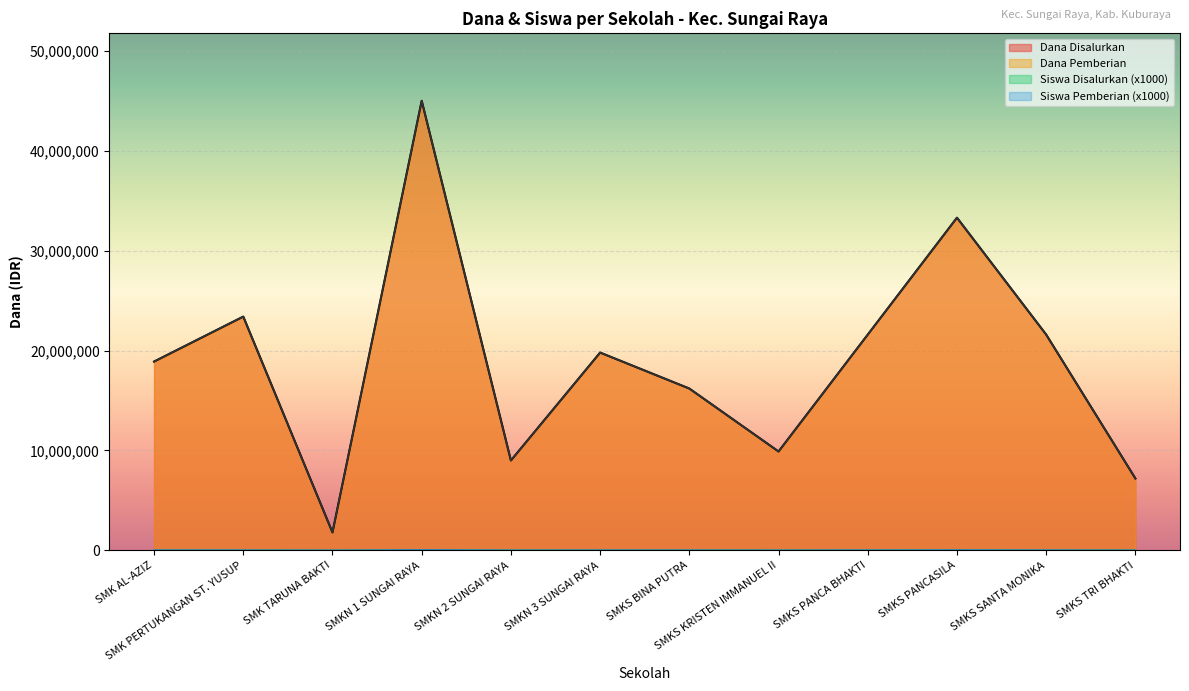

Reading left to right, extract all data points from this chart.

Dana Disalurkan: SMK AL-AZIZ=18900000	SMK PERTUKANGAN ST. YUSUP=23400000	SMK TARUNA BAKTI=1800000	SMKN 1 SUNGAI RAYA=45000000	SMKN 2 SUNGAI RAYA=9000000	SMKN 3 SUNGAI RAYA=19800000	SMKS BINA PUTRA=16200000	SMKS KRISTEN IMMANUEL II=9900000	SMKS PANCA BHAKTI=21600000	SMKS PANCASILA=33300000	SMKS SANTA MONIKA=21600000	SMKS TRI BHAKTI=7200000
Dana Pemberian: SMK AL-AZIZ=18900000	SMK PERTUKANGAN ST. YUSUP=23400000	SMK TARUNA BAKTI=1800000	SMKN 1 SUNGAI RAYA=45000000	SMKN 2 SUNGAI RAYA=9000000	SMKN 3 SUNGAI RAYA=19800000	SMKS BINA PUTRA=16200000	SMKS KRISTEN IMMANUEL II=9900000	SMKS PANCA BHAKTI=21600000	SMKS PANCASILA=33300000	SMKS SANTA MONIKA=21600000	SMKS TRI BHAKTI=7200000
Siswa Disalurkan: SMK AL-AZIZ=17000	SMK PERTUKANGAN ST. YUSUP=16000	SMK TARUNA BAKTI=1000	SMKN 1 SUNGAI RAYA=43000	SMKN 2 SUNGAI RAYA=10000	SMKN 3 SUNGAI RAYA=16000	SMKS BINA PUTRA=14000	SMKS KRISTEN IMMANUEL II=8000	SMKS PANCA BHAKTI=20000	SMKS PANCASILA=30000	SMKS SANTA MONIKA=18000	SMKS TRI BHAKTI=8000
Siswa Pemberian: SMK AL-AZIZ=17000	SMK PERTUKANGAN ST. YUSUP=16000	SMK TARUNA BAKTI=1000	SMKN 1 SUNGAI RAYA=43000	SMKN 2 SUNGAI RAYA=10000	SMKN 3 SUNGAI RAYA=16000	SMKS BINA PUTRA=14000	SMKS KRISTEN IMMANUEL II=8000	SMKS PANCA BHAKTI=20000	SMKS PANCASILA=30000	SMKS SANTA MONIKA=18000	SMKS TRI BHAKTI=8000